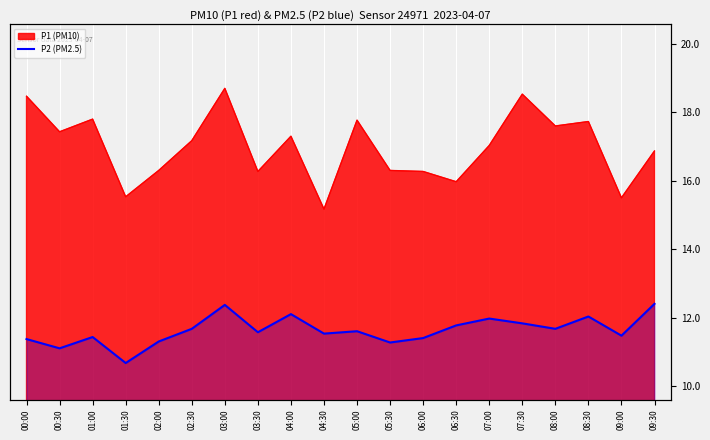

How many interior local valleys (lower than both neighbors) does the data have?

7